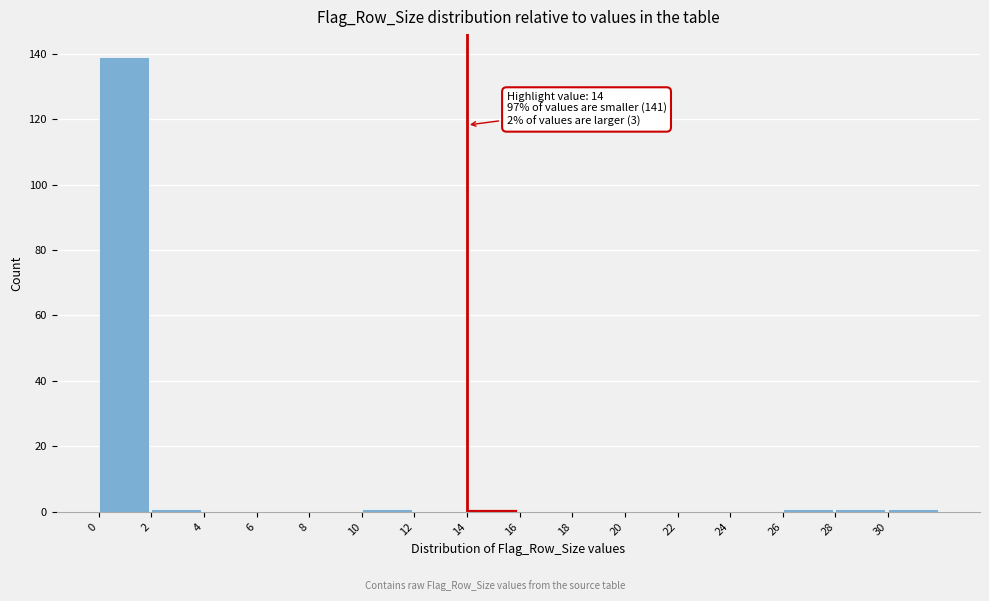

Which range on the x-axis has the tallest bar?

0 to 2